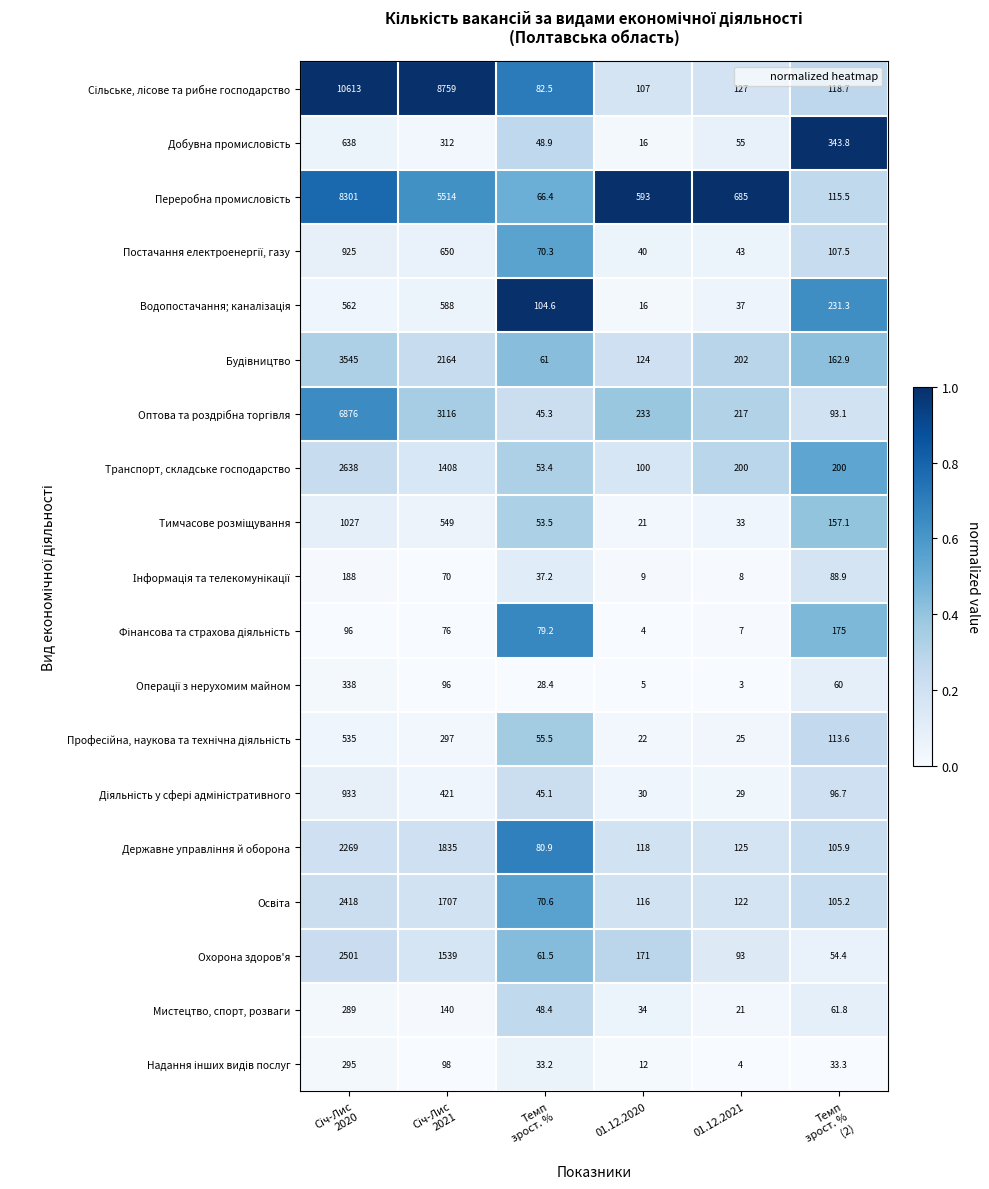

What is the difference between the highest and lowest values at 01.12.2020?

589.0